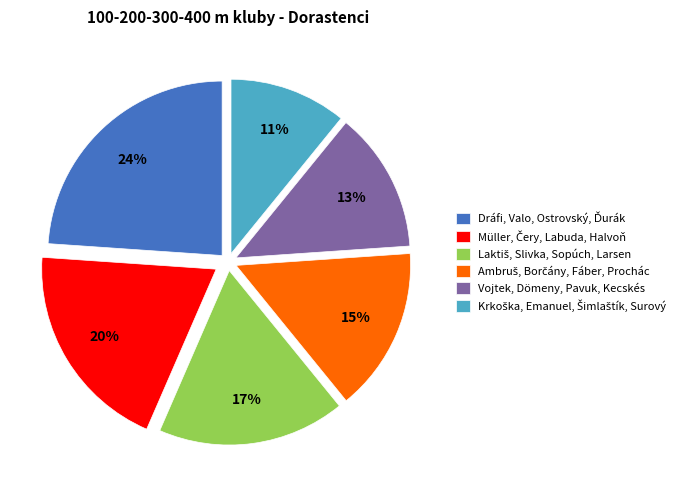

Is there a majority slice in this chart?

No